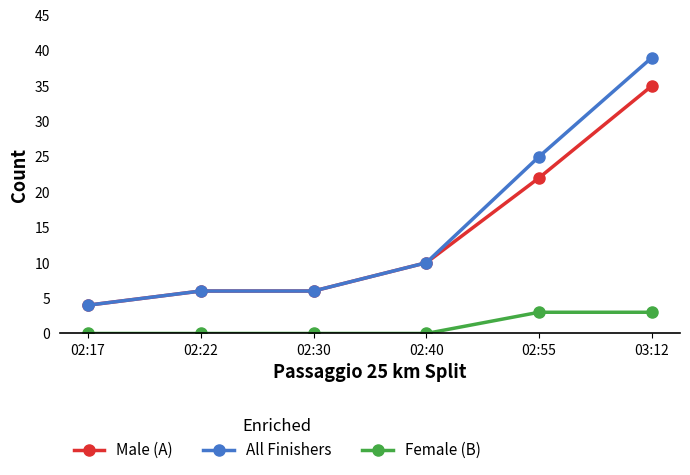

Reading left to right, transcribe all the data shown in this chart.

Male (A): 4	6	6	10	22	35
All Finishers: 4	6	6	10	25	39
Female (B): 0	0	0	0	3	3